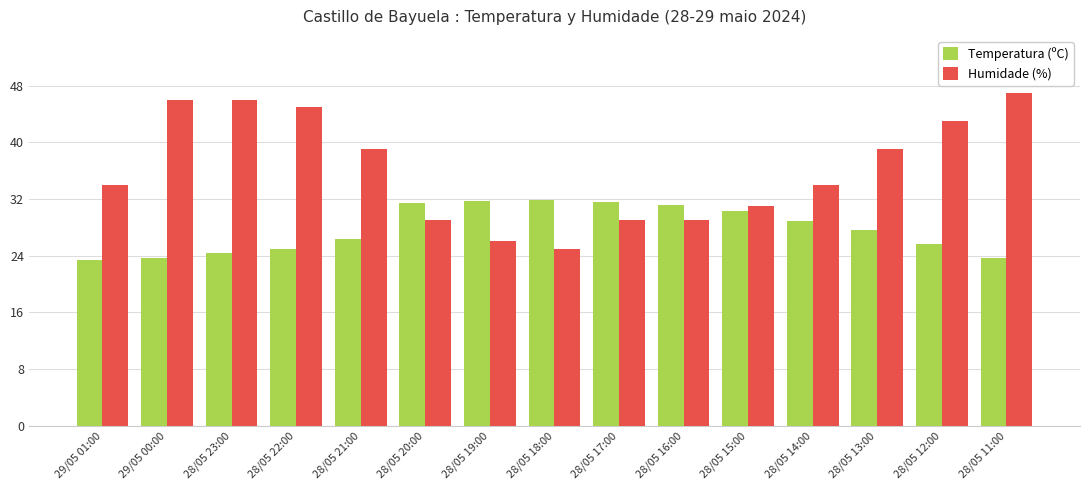

At which category does the chart reach its peak across all series?

28/05 11:00